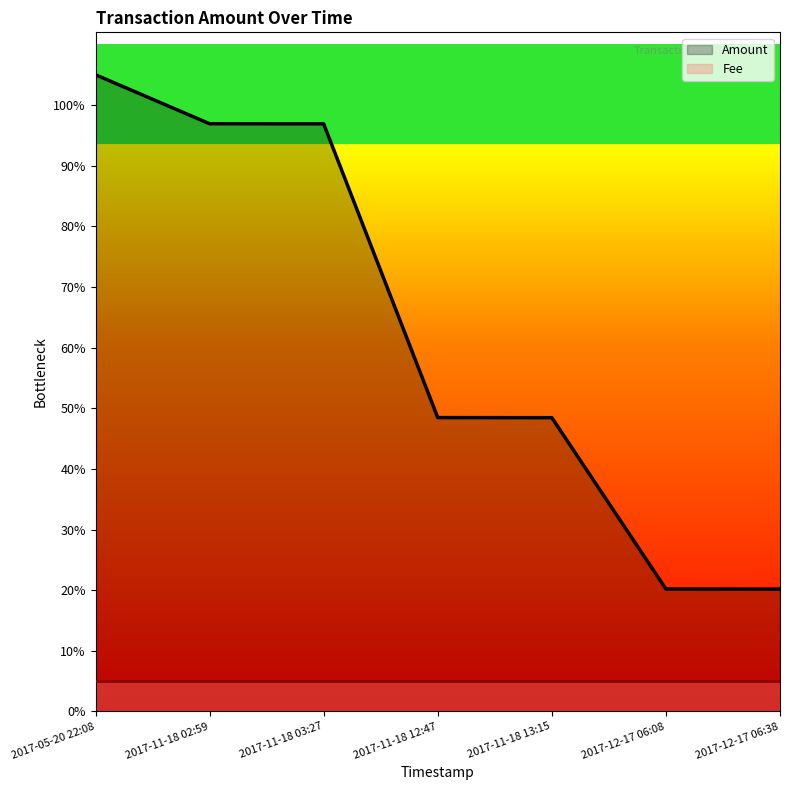

Where is Amount nearest to the value 4068?

2017-11-18 12:47